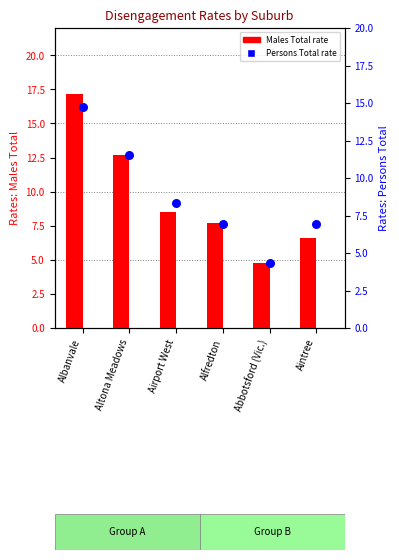

What are all the series names shown in the legend?

Males Total, Persons Total